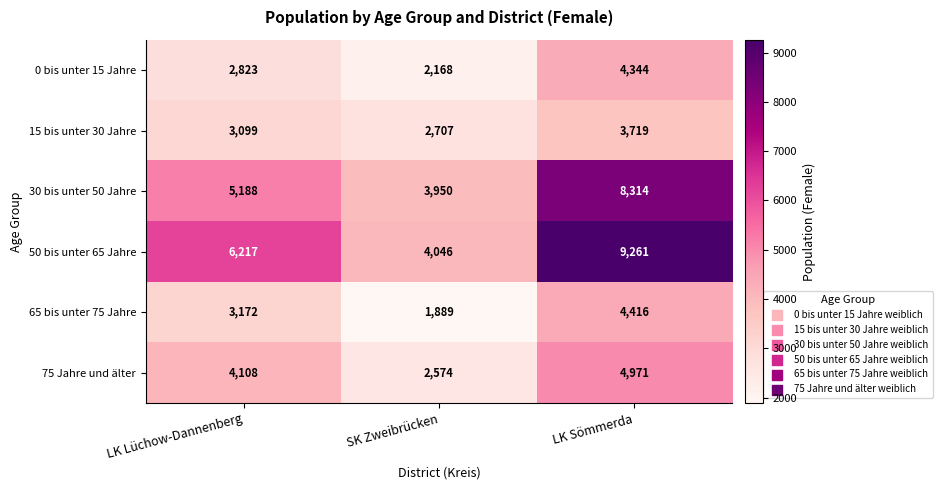

What is the approximate value of 75 Jahre und älter at LK Lüchow-Dannenberg, to the nearest 100?

4100